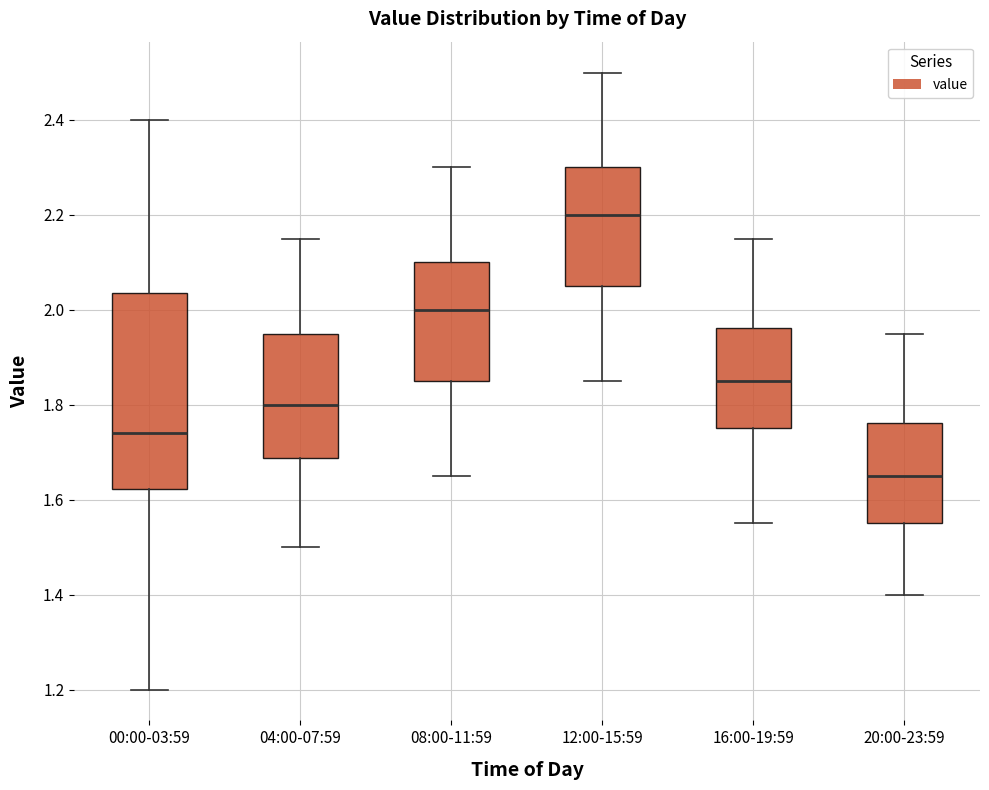

Where does the median line of the box for 16:00-19:59 sit on the y-axis? The values are not printed on the chart, so give them approximately, as read against the axis.

1.86